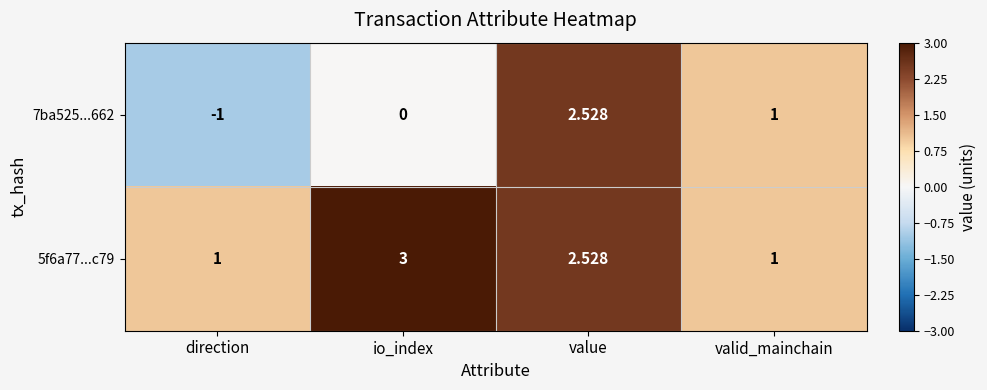

At which category is the sum across all series the highest?

value